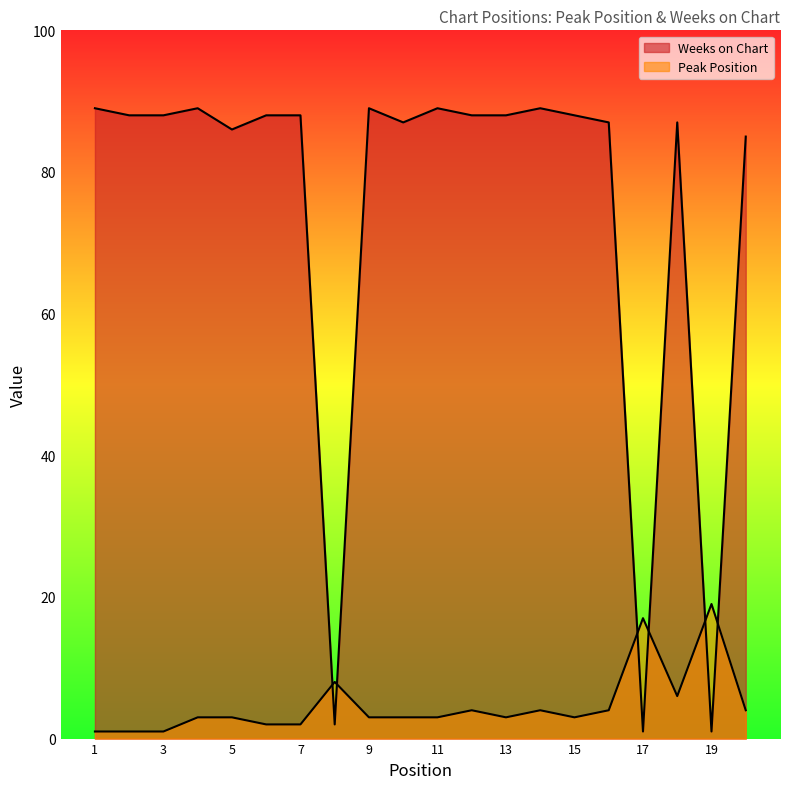

How many values in the Peak Position series exceed 3?

8